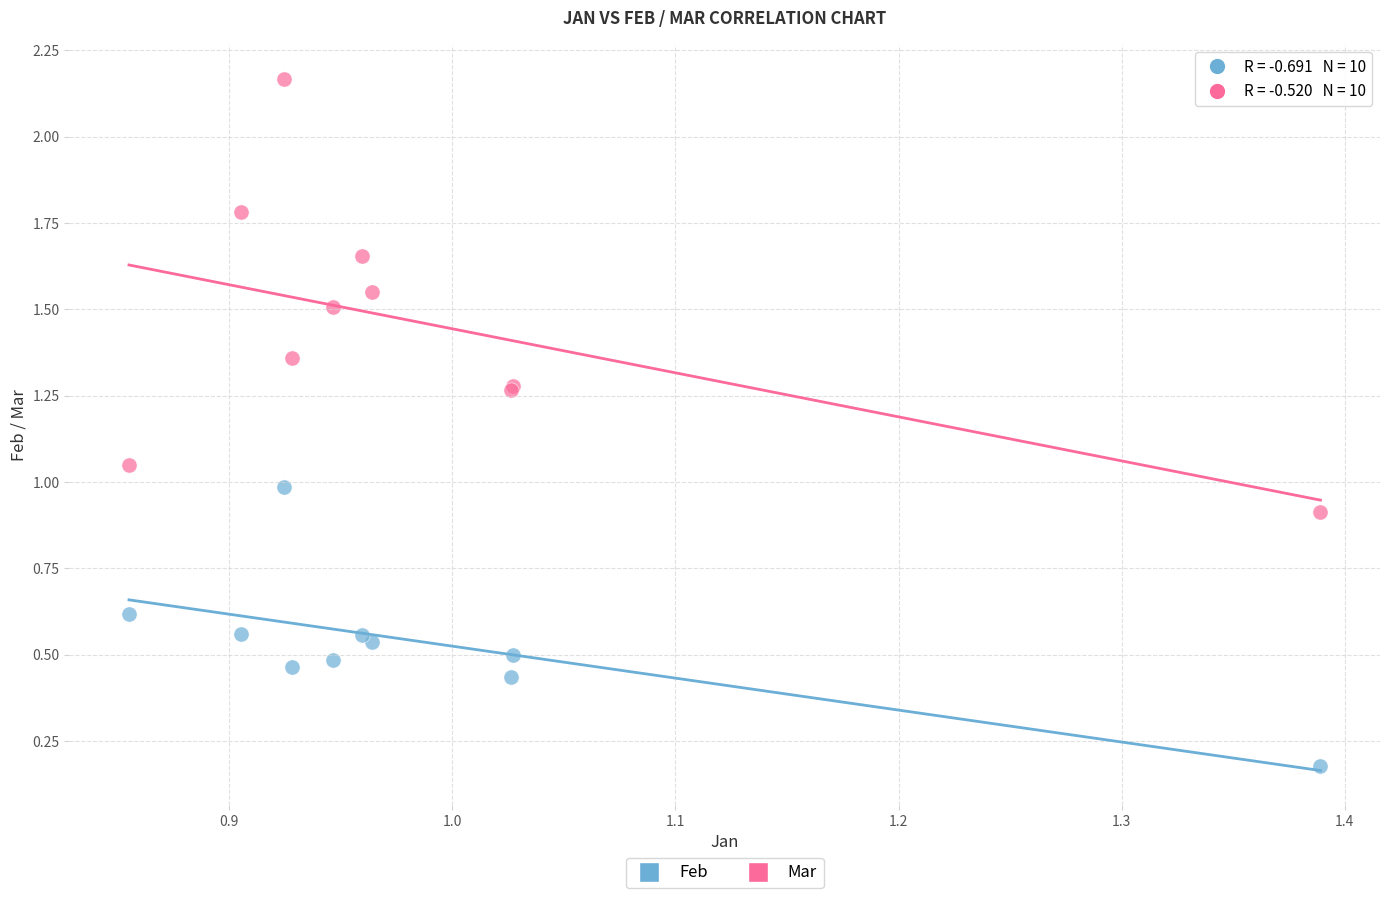

Which series contains the highest Y value?

Mar